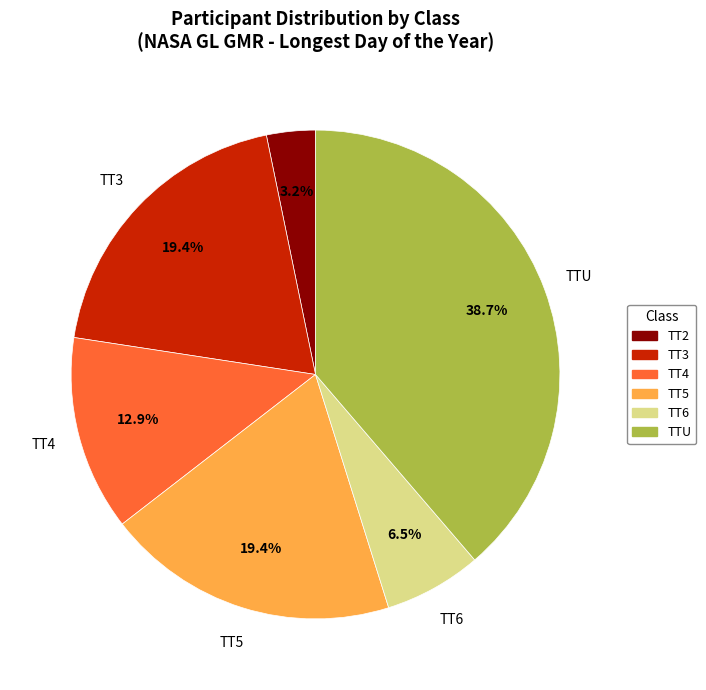

Count the number of slices in the pie.

6